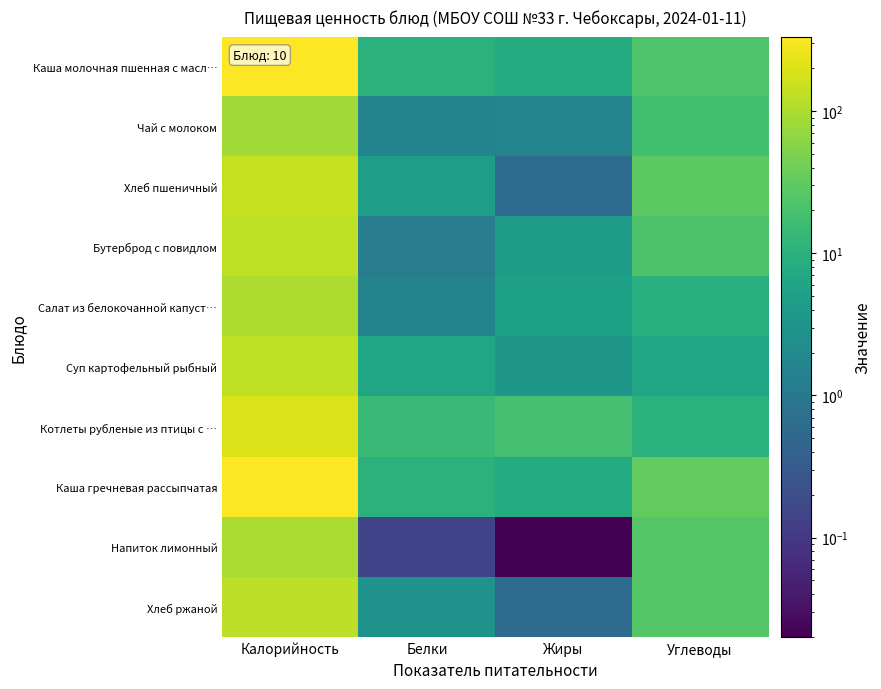

At which category is the sum across all series the highest?

Калорийность